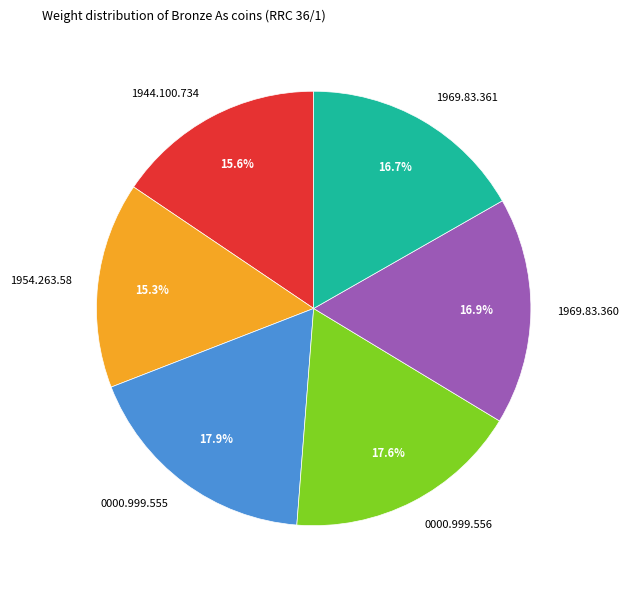

Combined, do 1944.100.734 and 0000.999.556 account for over 50%?

No